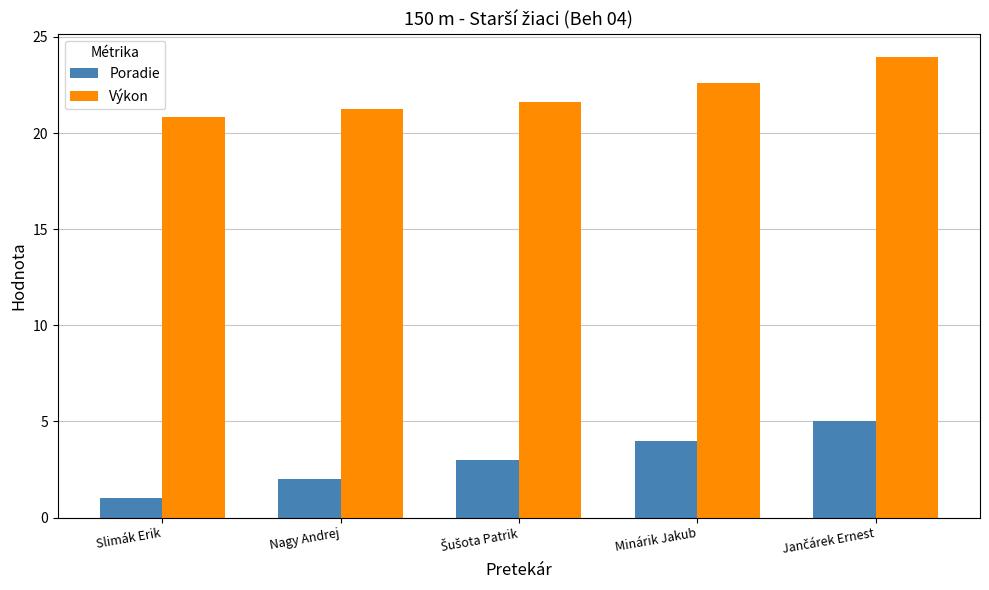

The Poradie series shows 2.0 at Nagy Andrej. True or false?

True